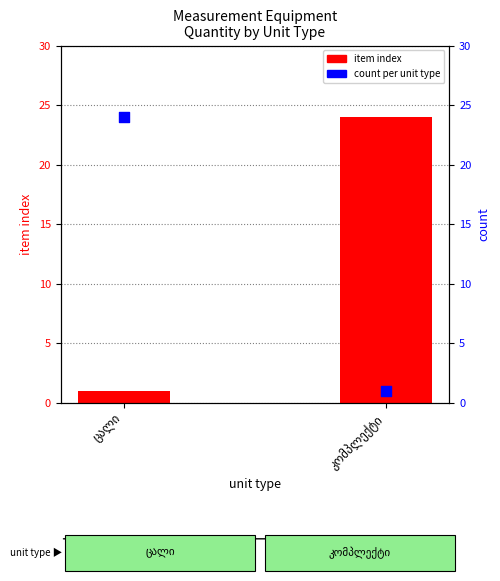

What are all the series names shown in the legend?

item index, count